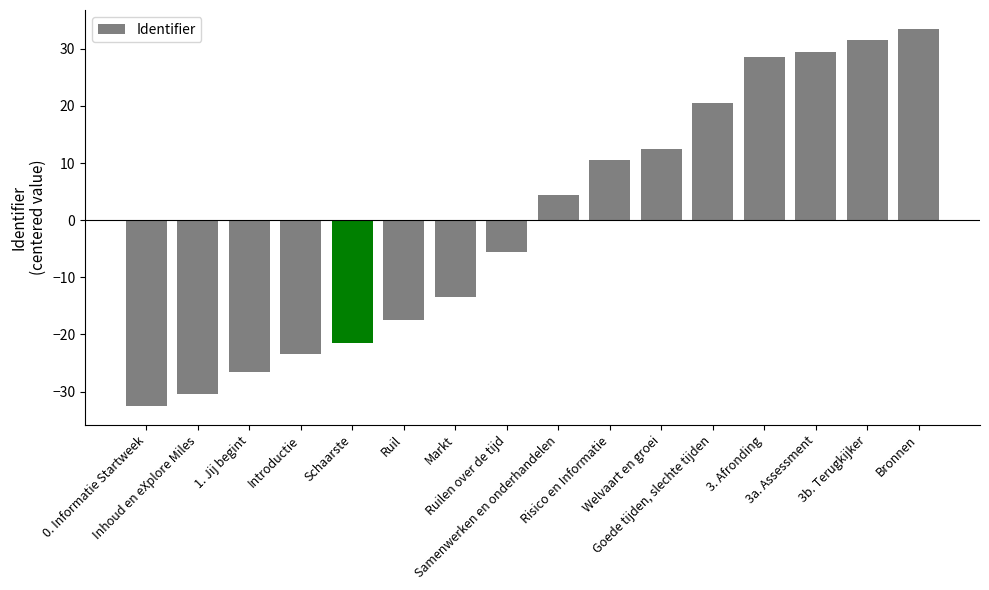

Rank the categories by value from lowest to highest.

0. Informatie Startweek, Inhoud en eXplore Miles, 1. Jij begint, Introductie, Schaarste, Ruil, Markt, Ruilen over de tijd, Samenwerken en onderhandelen, Risico en Informatie, Welvaart en groei, Goede tijden, slechte tijden, 3. Afronding, 3a. Assessment, 3b. Terugkijker, Bronnen